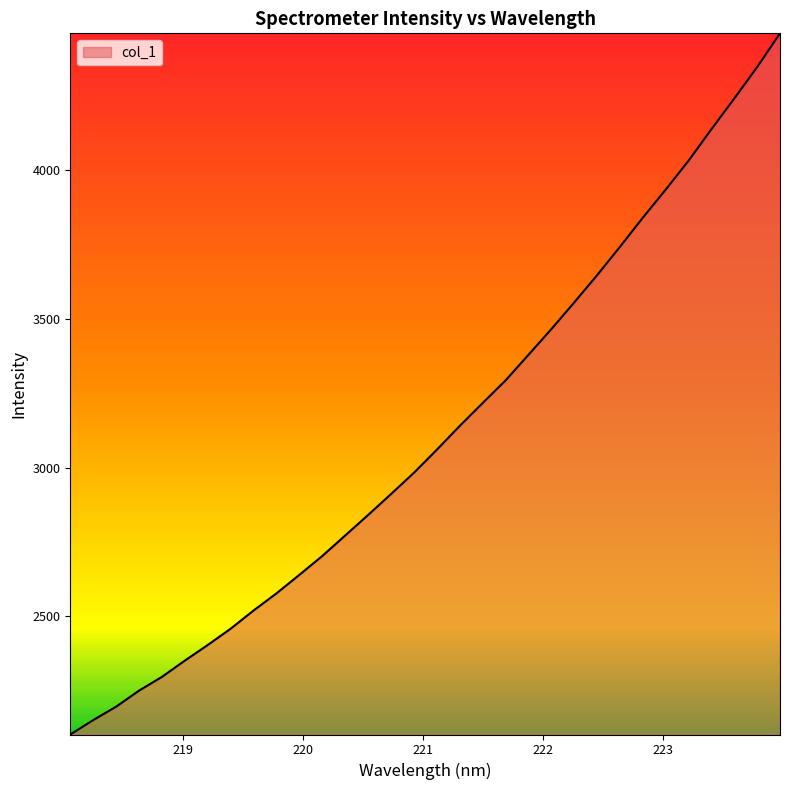

What is the difference between the maximum and minimum values?

2359.7